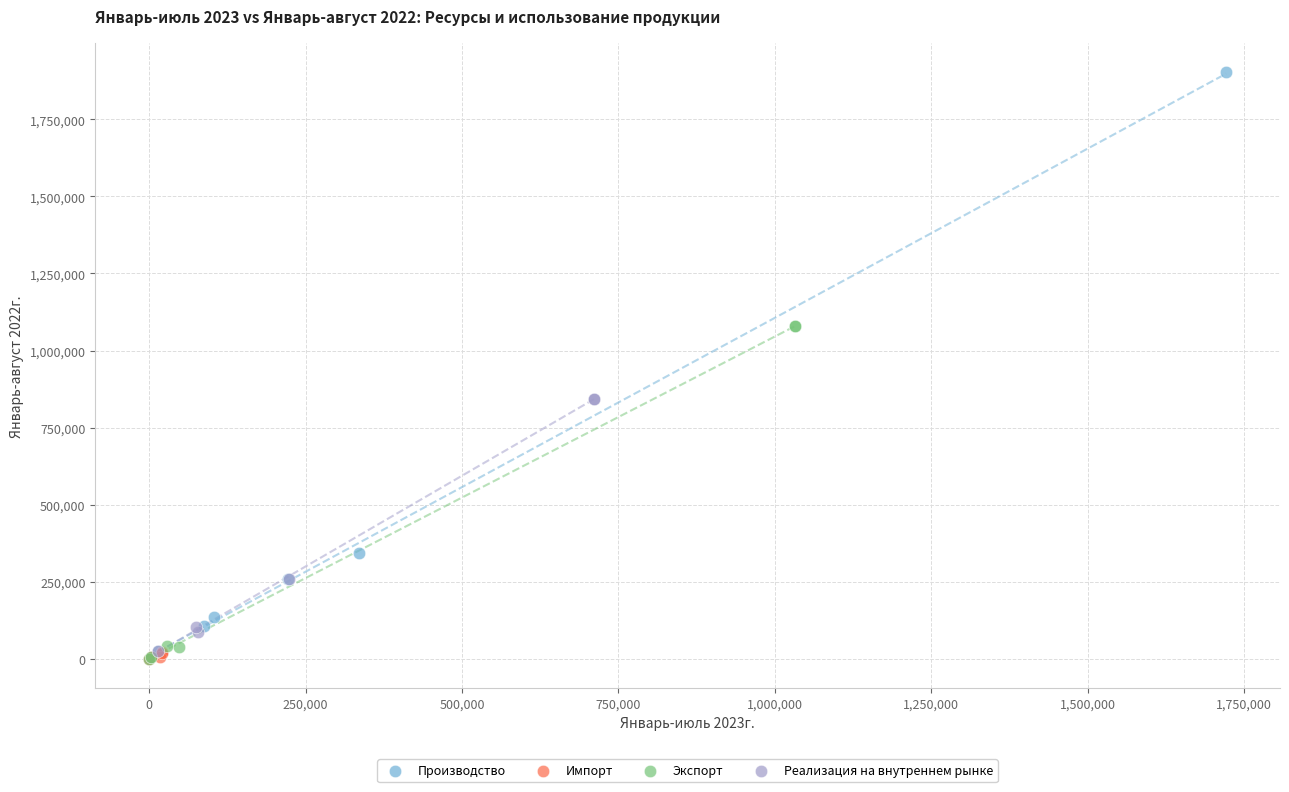

Which series has the largest Y range (max minus min)?

Производство